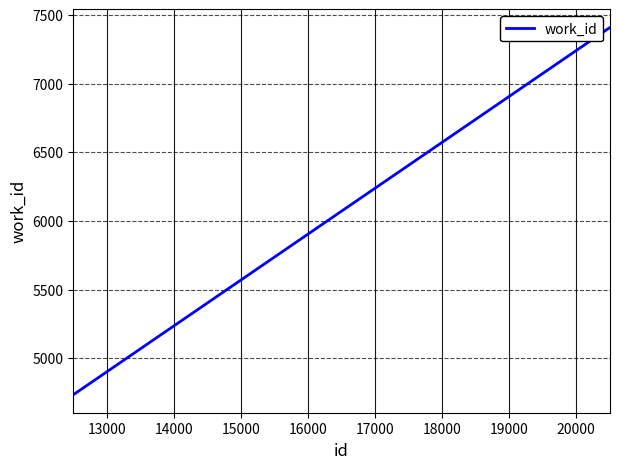

What is the smallest value displayed?

4736